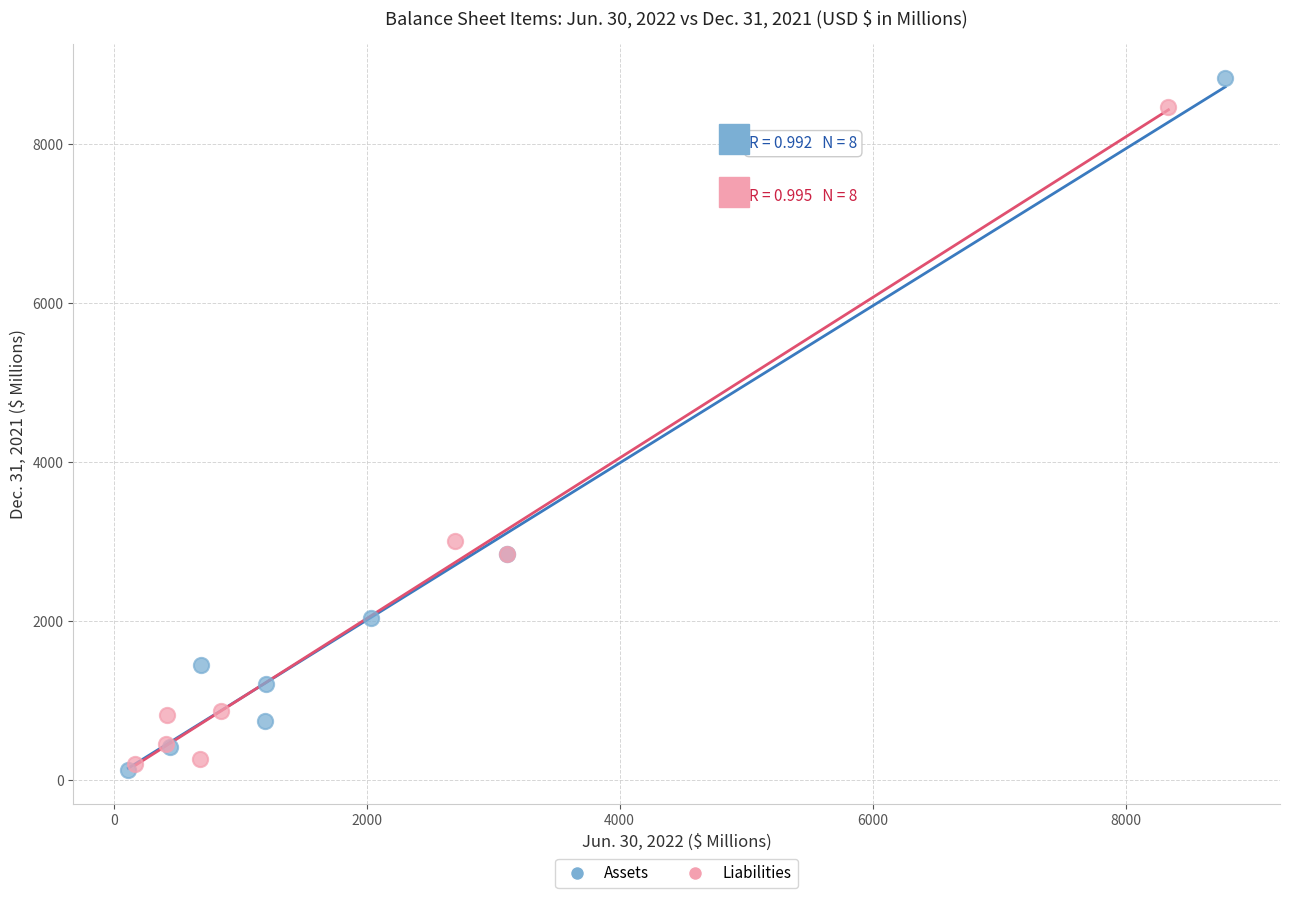

Which series has the widest spread of Y values?

Assets